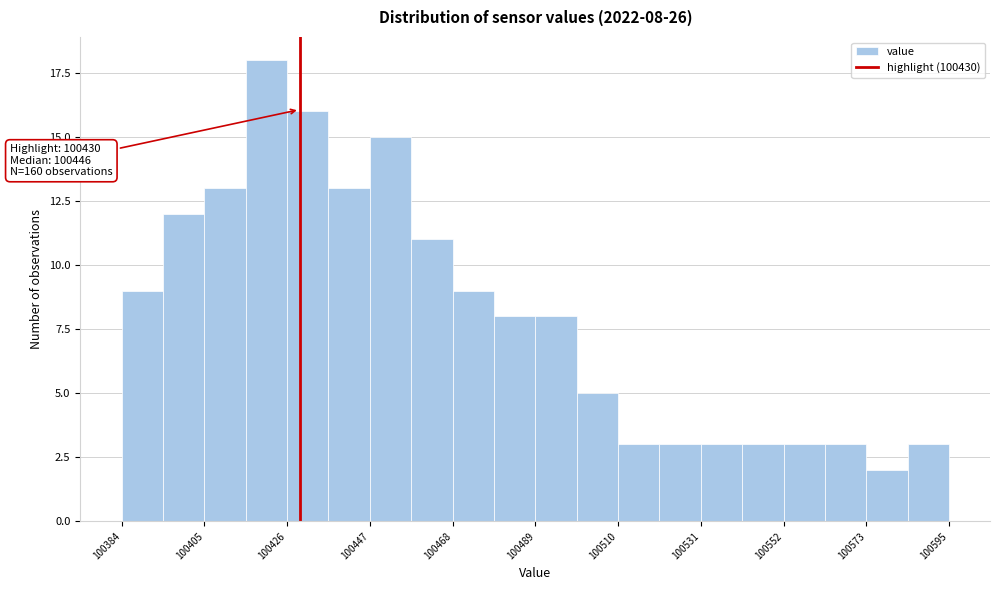

Read against the x-axis, roughly where is the centre of the tallest bar?

100420